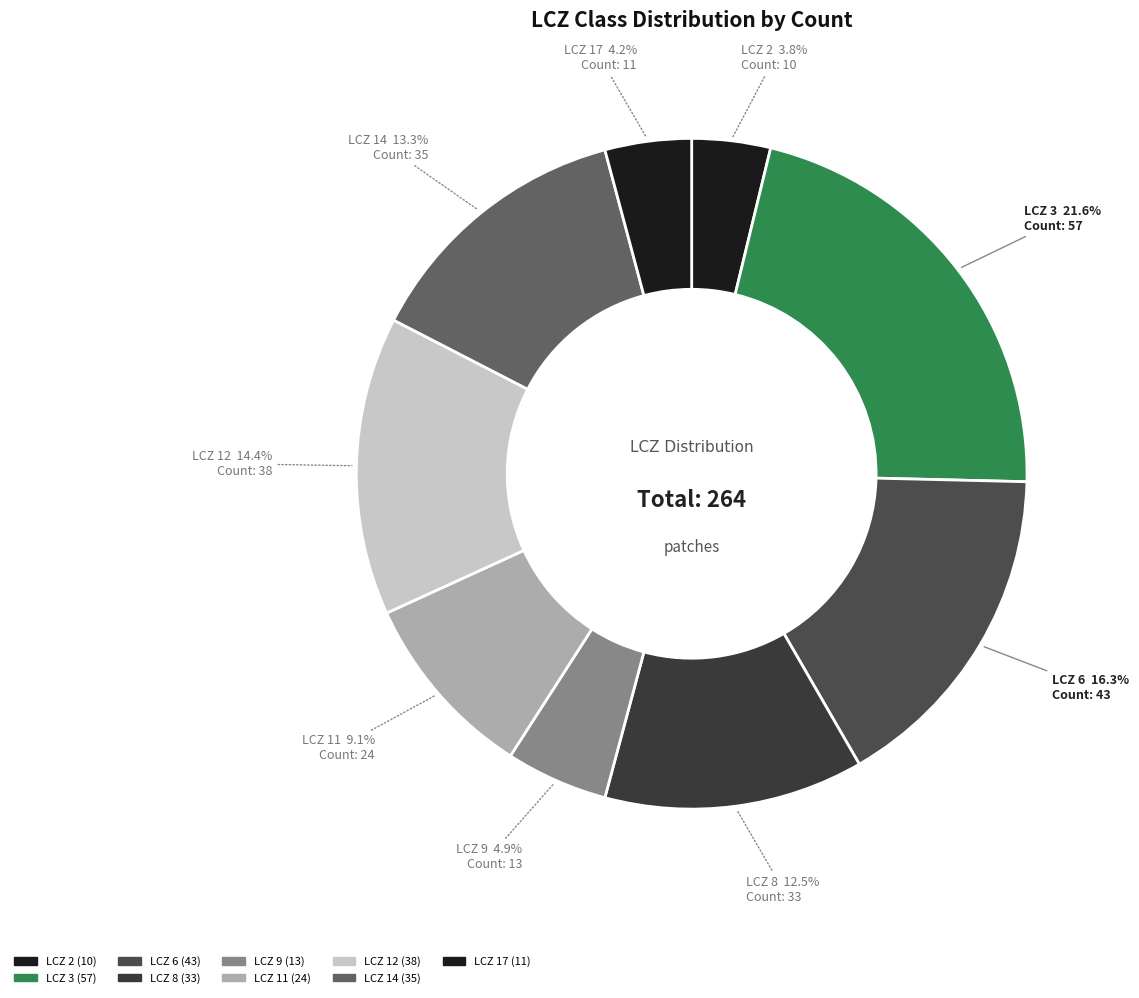

To the nearest percent, what is the average slice percentage?

11%